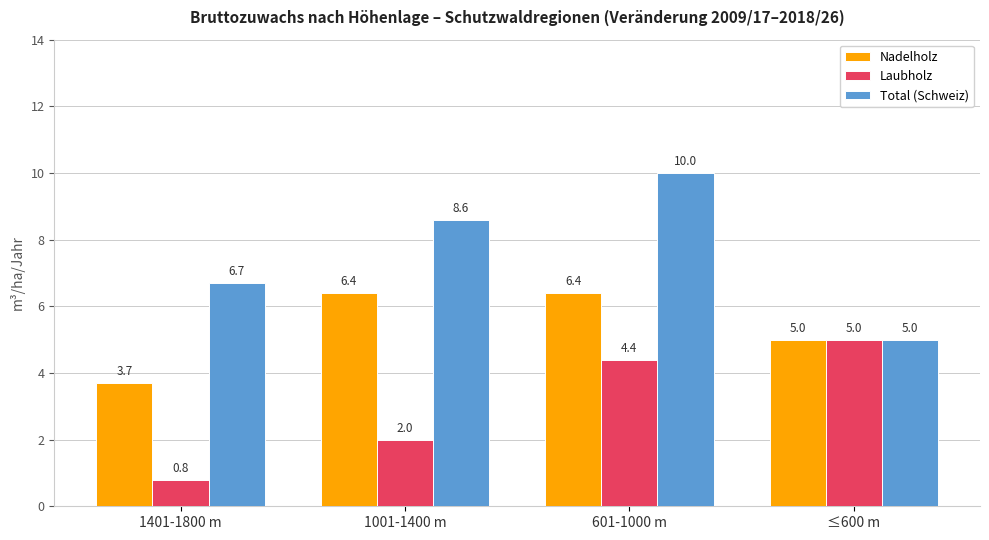

Count the Nadelholz values in the range 5 to 6.

1